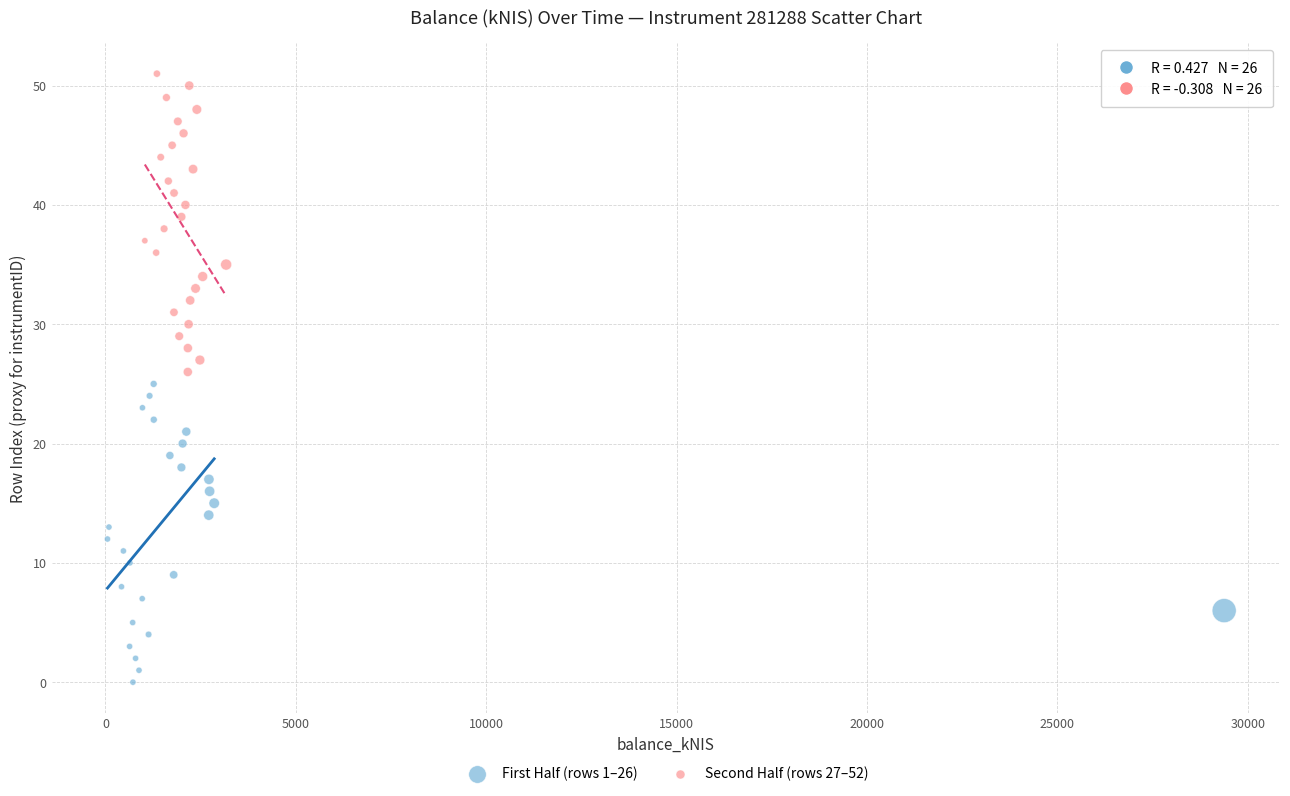

Which series reaches the minimum Y coordinate?

First Half (rows 1–26)